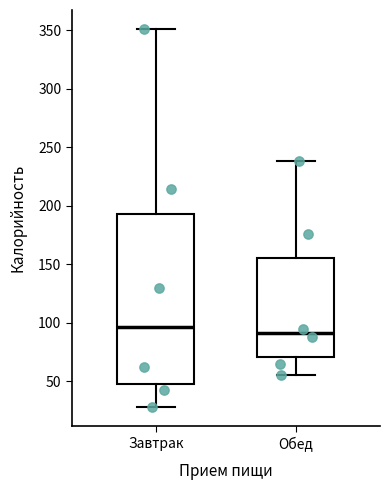

Reading left to right, transcribe this box plot: for each box, give where its median line is, the range the box spans, and where its two whiskers end, as read against the y-axis. The values are not printed on the chart, so give them approximately, as read against the axis.

Завтрак: median 95, box 45 to 195, whiskers 30 to 350
Обед: median 90, box 70 to 155, whiskers 55 to 240